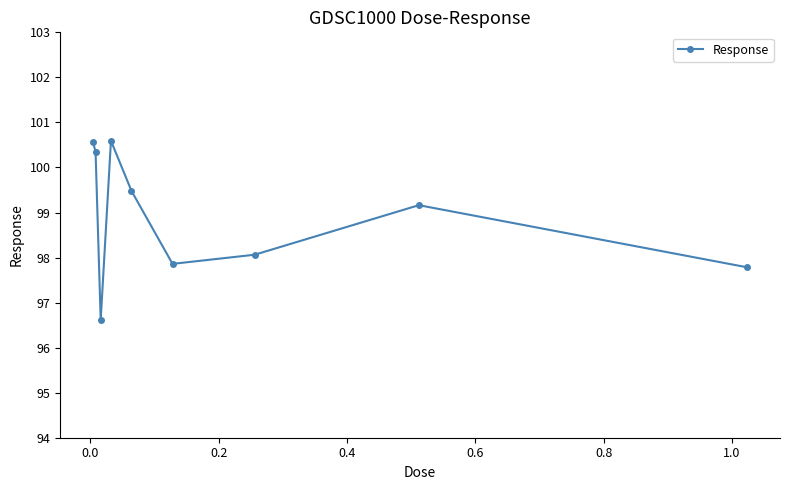

What is the difference between the second highest and second lowest values?

2.8